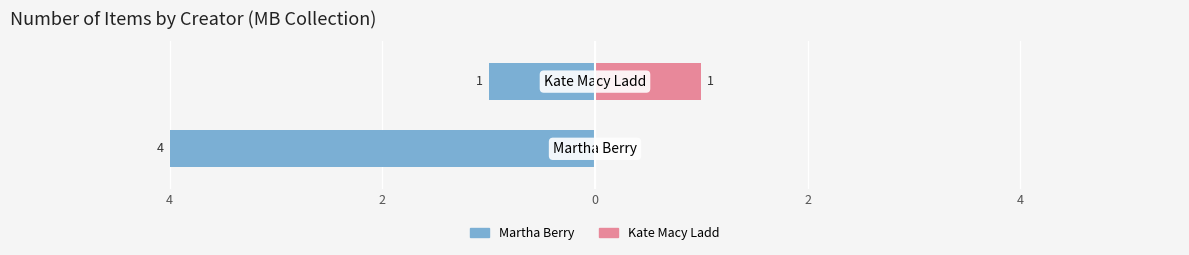

Reading right to left, transcribe all the data shown in this chart.

Martha Berry: 2=-1	4=-4
Kate Macy Ladd: 2=1	4=0